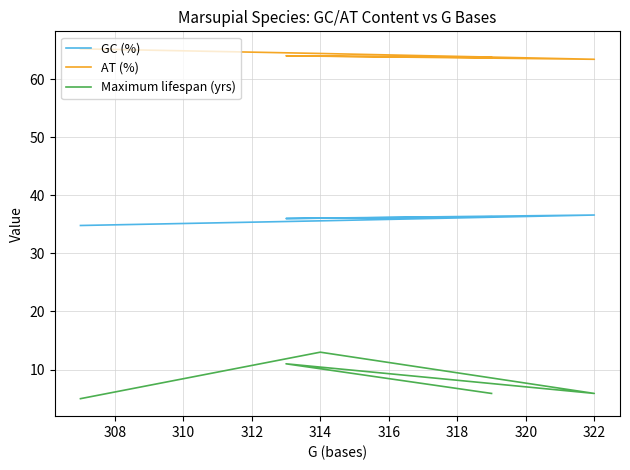

How many interior local peaks does the Maximum lifespan (yrs) series have?

2